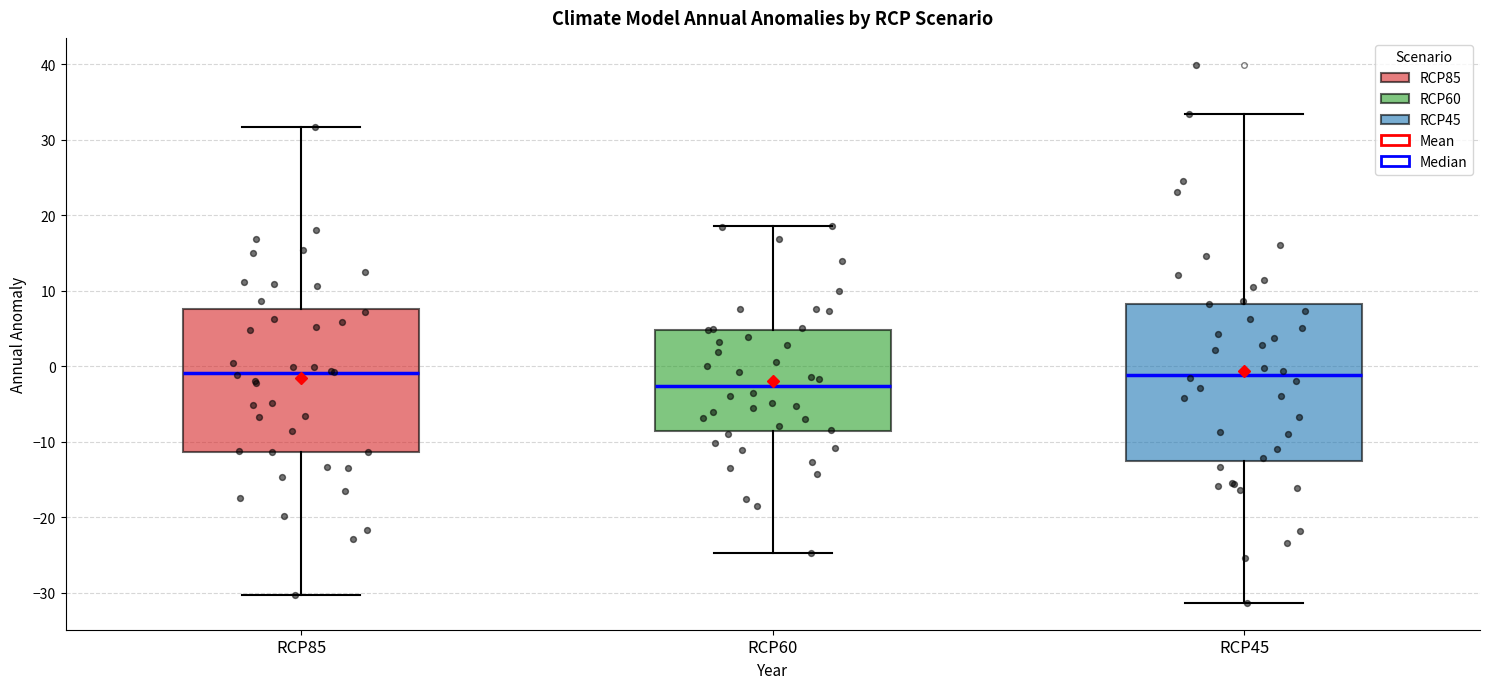

Reading left to right, transcribe this box plot: for each box, give where its median line is, the range the box spans, and where its two whiskers end, as read against the y-axis. The values are not printed on the chart, so give them approximately, as read against the axis.

RCP85: median -1, box -11 to 8, whiskers -30 to 32
RCP60: median -3, box -9 to 5, whiskers -25 to 19
RCP45: median -1, box -12 to 8, whiskers -31 to 33